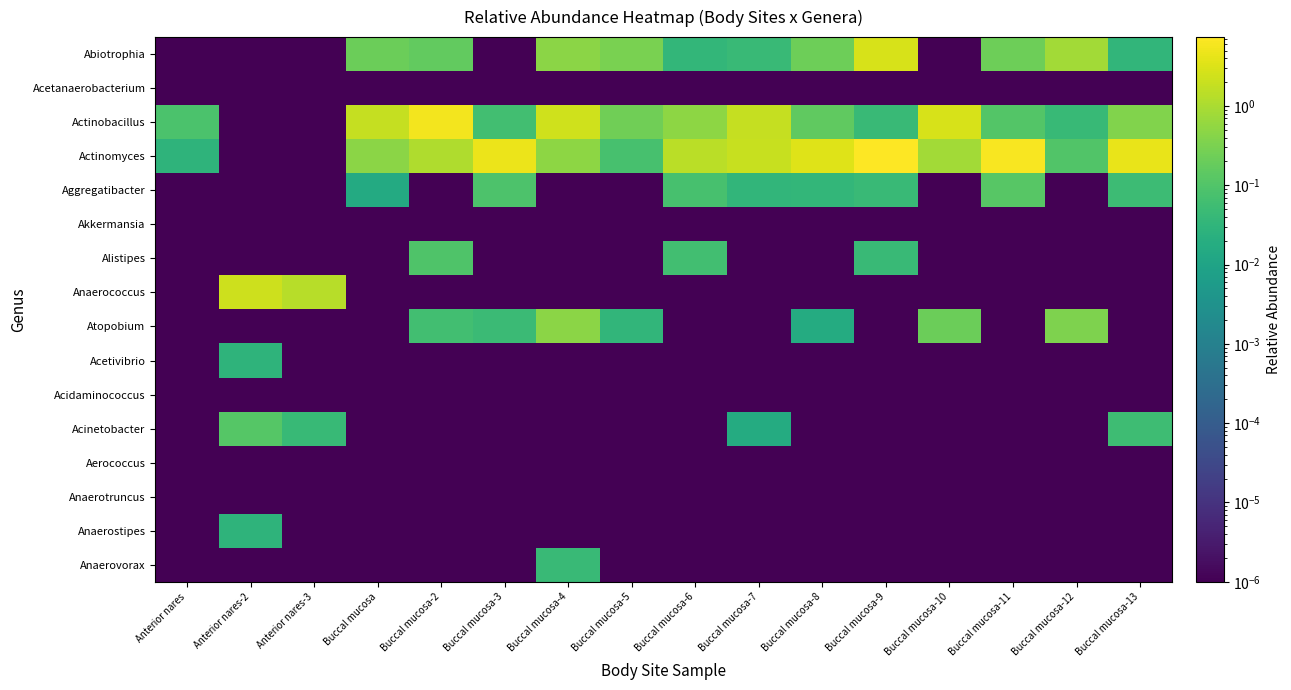

At which category is the sum across all series the highest?

Buccal mucosa-9